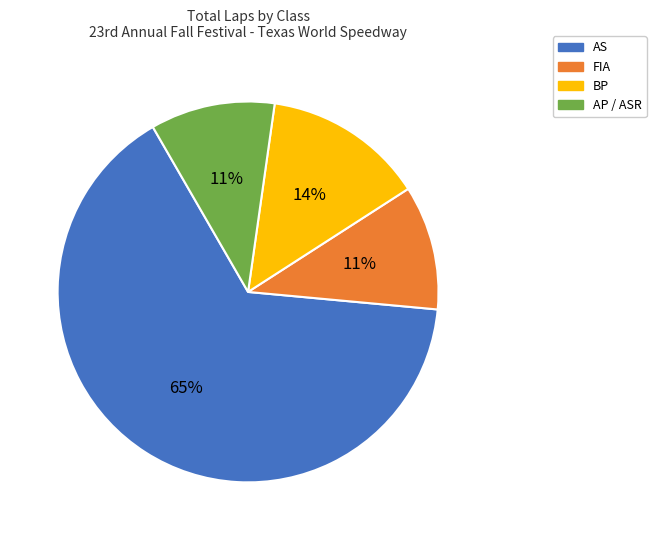

Do AS and FIA together represent more than half of the pie?

Yes